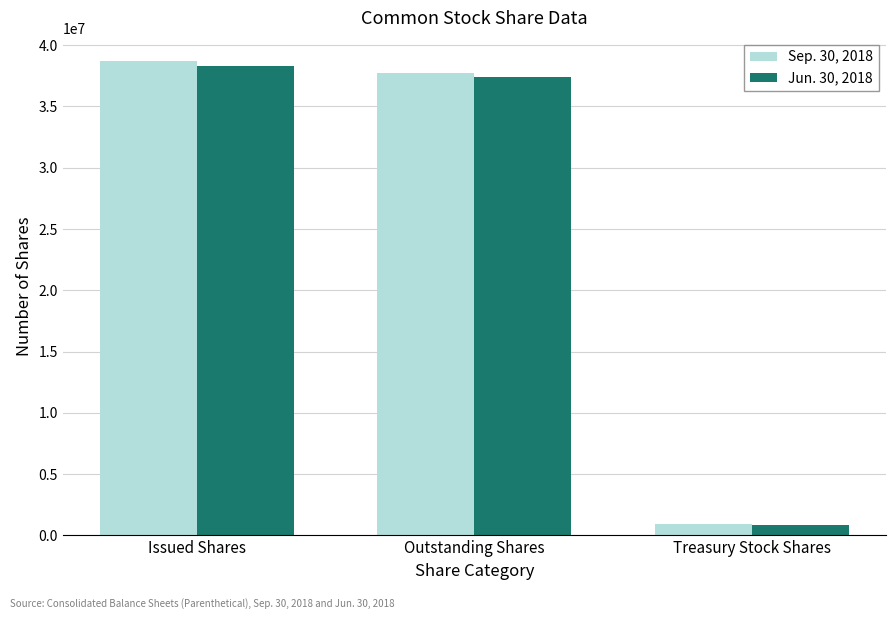

What are all the series names shown in the legend?

Sep. 30, 2018, Jun. 30, 2018